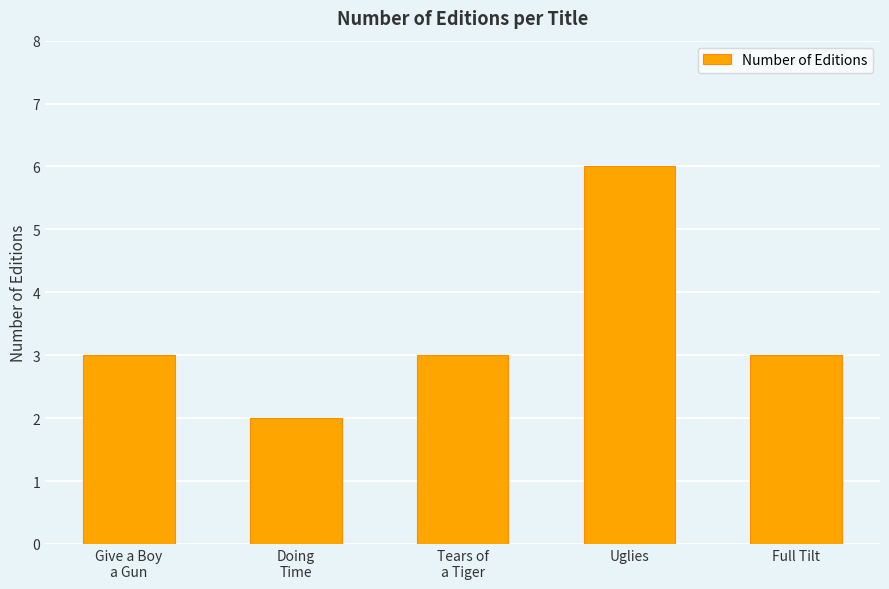

At which category does the chart reach its peak across all series?

Uglies